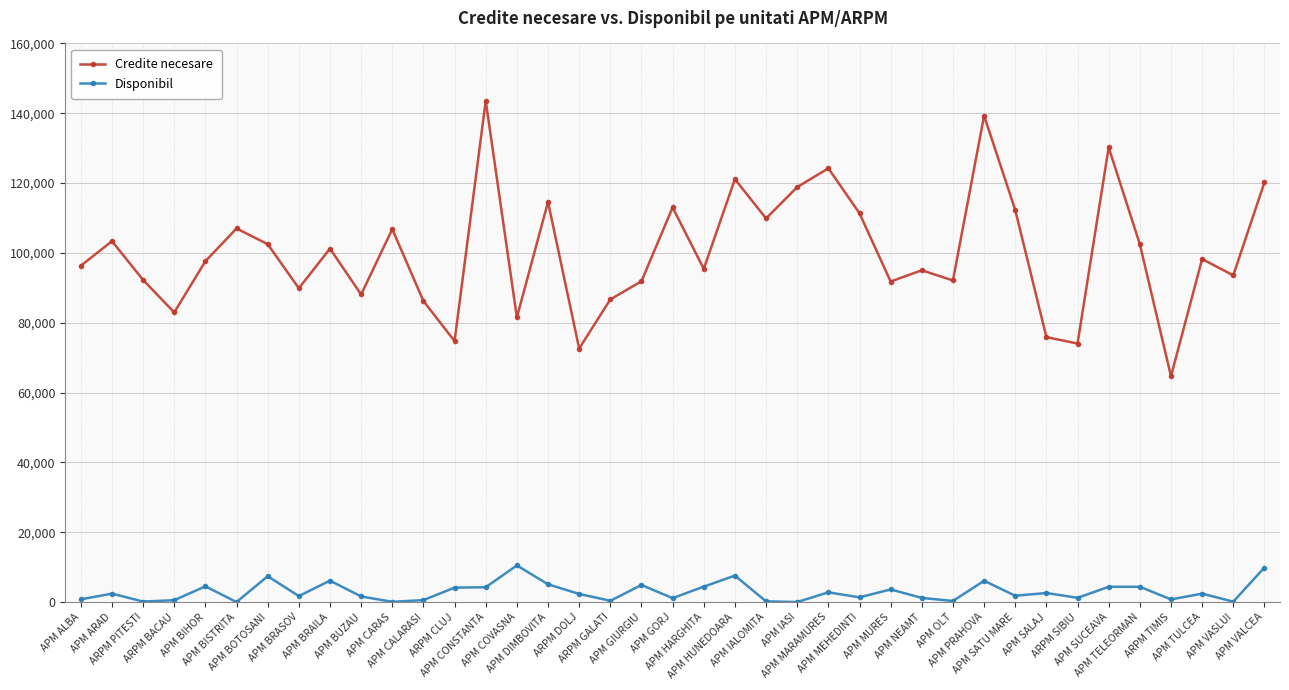

Read the Disponibil value at ARPM CLUJ.

4124